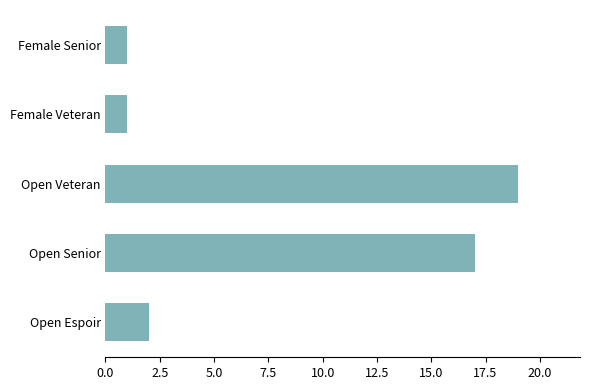

Reading top to bottom, extract all data points from this chart.

1	1	19	17	2